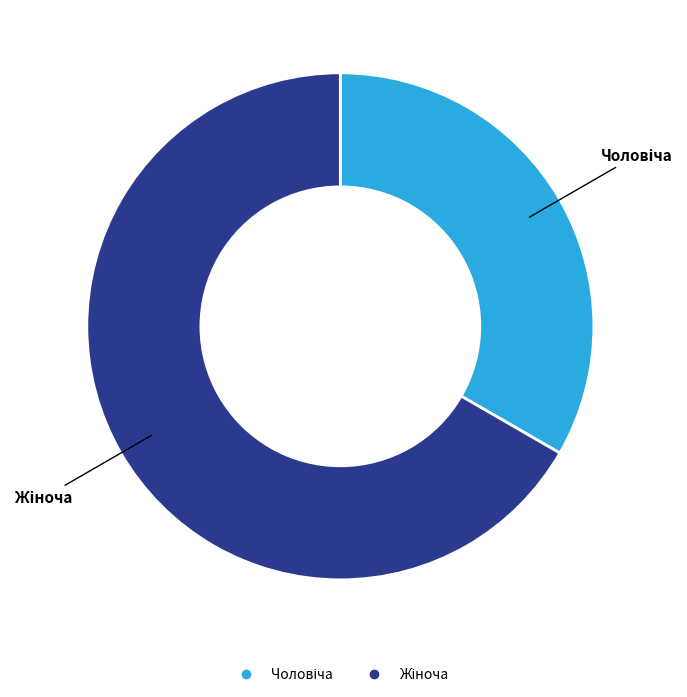

Does any single category account for the majority?

Yes